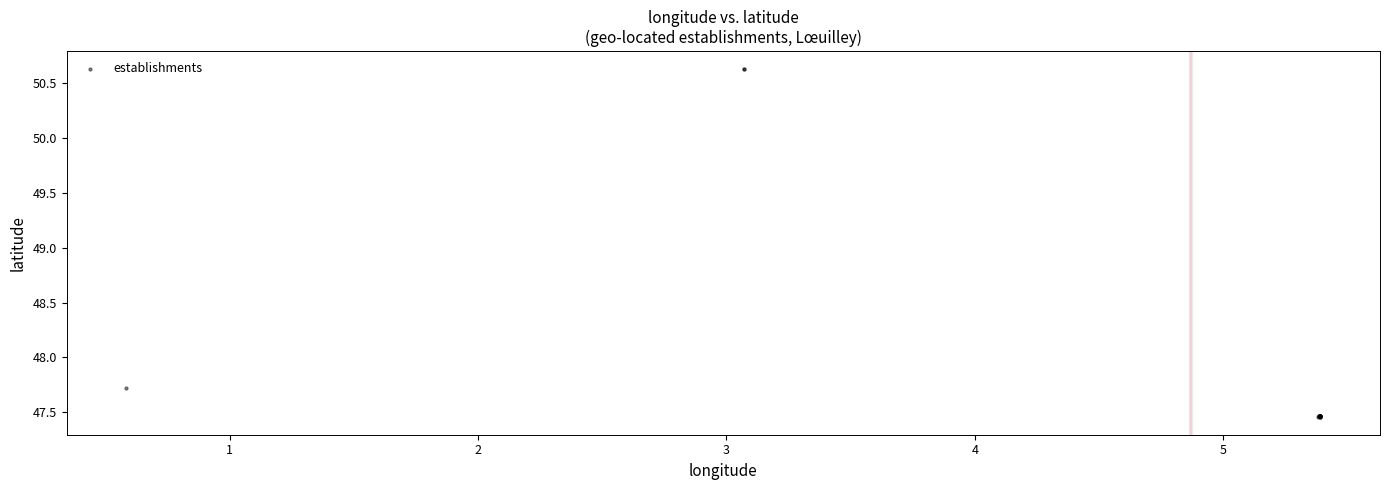

What Y value in the scatter plot is closest to 49?

47.7